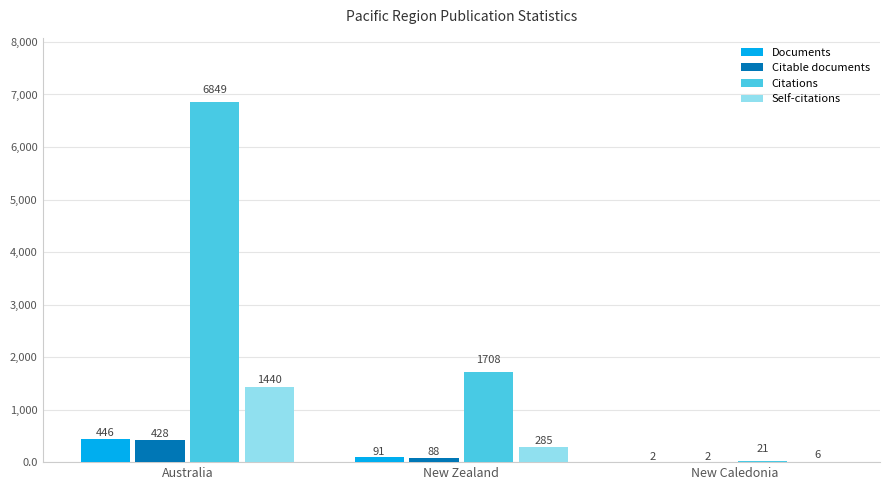

At which category is the sum across all series the highest?

Australia